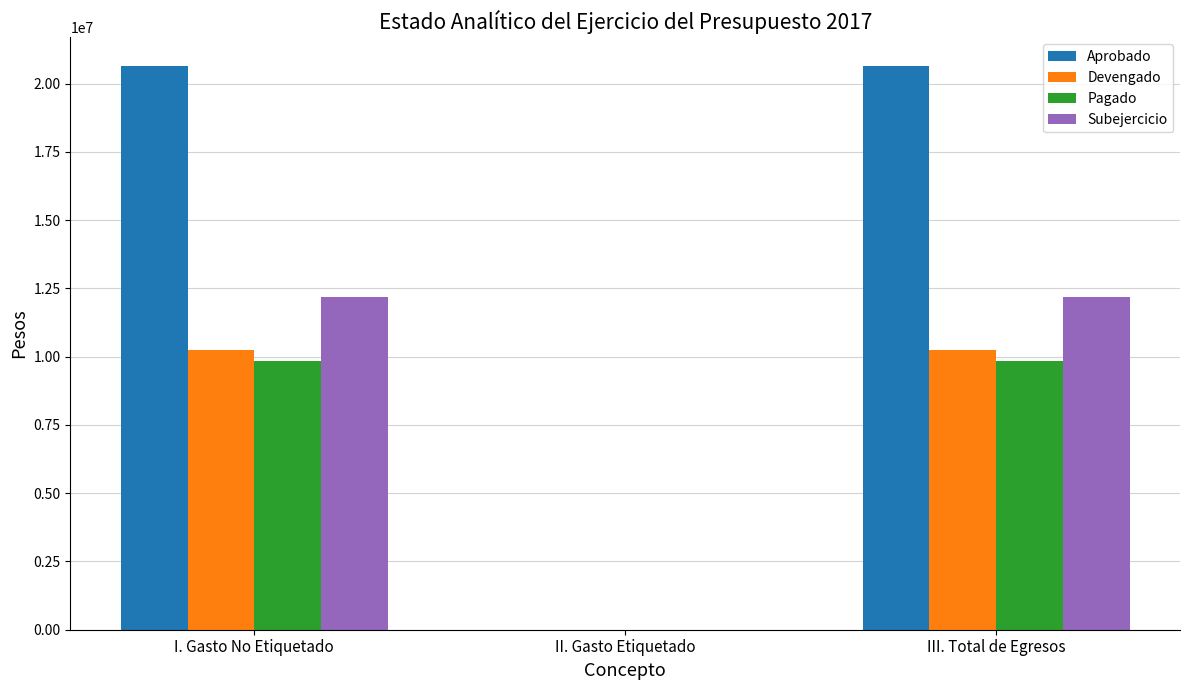

Between I. Gasto No Etiquetado and II. Gasto Etiquetado, which series saw the biggest shift?

Aprobado